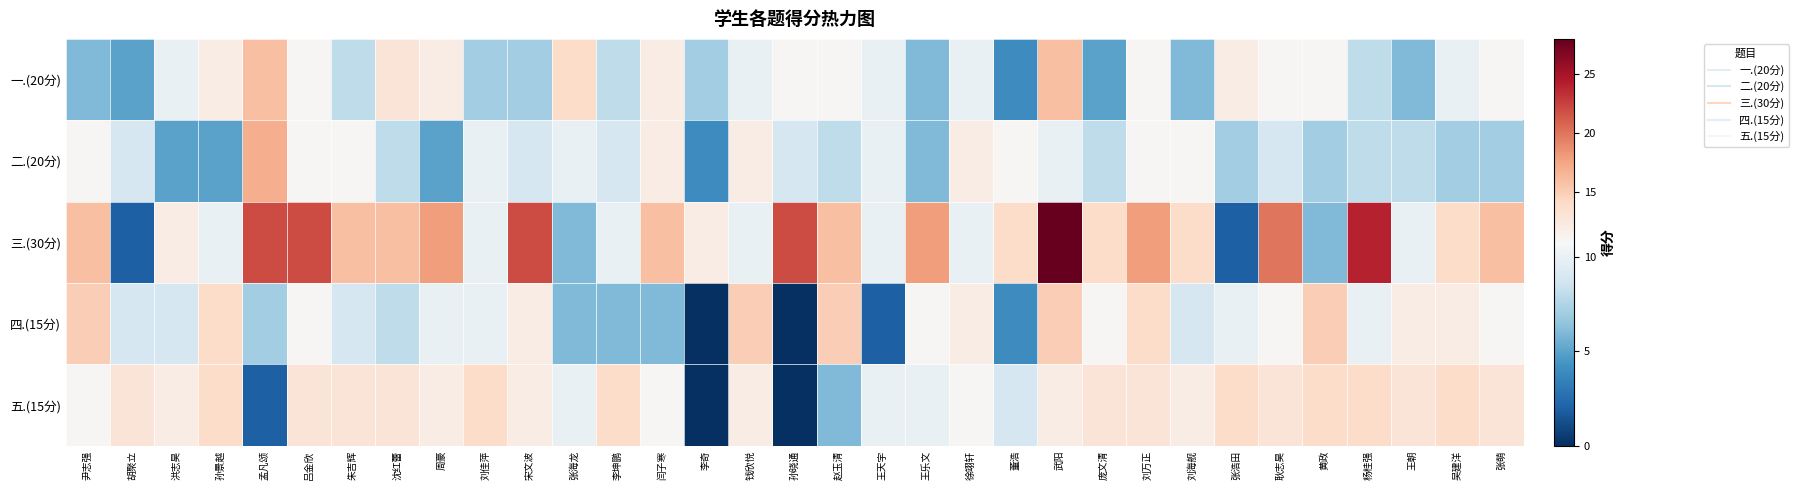

Reading left to right, extract all data points from this chart.

一.(20分): 尹志强=6	胡聚立=5	洪志昊=10	孙景越=12	孟凡颂=16	吕金欣=11	朱吉辉=8	沈红蕾=13	周豪=12	刘佳萍=7	宋文波=7	张海龙=14	李坤鹏=8	闫子寒=12	李奇=7	钱欣悦=10	孙晓通=11	赵玉清=11	王天宇=10	王乐文=6	徐翊轩=10	董浩=4	武阳=16	庞文清=5	刘万正=11	刘海舰=6	张浩田=12	耿志昊=11	黄政=11	杨桂强=8	王朝=6	吴建洋=10	张萌=11
二.(20分): 尹志强=11	胡聚立=9	洪志昊=5	孙景越=5	孟凡颂=17	吕金欣=11	朱吉辉=11	沈红蕾=8	周豪=5	刘佳萍=10	宋文波=9	张海龙=10	李坤鹏=9	闫子寒=12	李奇=4	钱欣悦=12	孙晓通=9	赵玉清=8	王天宇=10	王乐文=6	徐翊轩=12	董浩=11	武阳=10	庞文清=8	刘万正=11	刘海舰=11	张浩田=7	耿志昊=9	黄政=7	杨桂强=8	王朝=8	吴建洋=7	张萌=7
三.(30分): 尹志强=16	胡聚立=2	洪志昊=12	孙景越=10	孟凡颂=22	吕金欣=22	朱吉辉=16	沈红蕾=16	周豪=18	刘佳萍=10	宋文波=22	张海龙=6	李坤鹏=10	闫子寒=16	李奇=12	钱欣悦=10	孙晓通=22	赵玉清=16	王天宇=10	王乐文=18	徐翊轩=10	董浩=14	武阳=28	庞文清=14	刘万正=18	刘海舰=14	张浩田=2	耿志昊=20	黄政=6	杨桂强=24	王朝=10	吴建洋=14	张萌=16
四.(15分): 尹志强=15	胡聚立=9	洪志昊=9	孙景越=14	孟凡颂=7	吕金欣=11	朱吉辉=9	沈红蕾=8	周豪=10	刘佳萍=10	宋文波=12	张海龙=6	李坤鹏=6	闫子寒=6	李奇=0	钱欣悦=15	孙晓通=0	赵玉清=15	王天宇=2	王乐文=11	徐翊轩=12	董浩=4	武阳=15	庞文清=11	刘万正=14	刘海舰=9	张浩田=10	耿志昊=11	黄政=15	杨桂强=10	王朝=12	吴建洋=12	张萌=11
五.(15分): 尹志强=11	胡聚立=13	洪志昊=12	孙景越=14	孟凡颂=2	吕金欣=13	朱吉辉=13	沈红蕾=13	周豪=12	刘佳萍=14	宋文波=12	张海龙=10	李坤鹏=14	闫子寒=11	李奇=0	钱欣悦=12	孙晓通=0	赵玉清=6	王天宇=10	王乐文=10	徐翊轩=11	董浩=9	武阳=12	庞文清=13	刘万正=13	刘海舰=12	张浩田=14	耿志昊=13	黄政=14	杨桂强=14	王朝=13	吴建洋=14	张萌=13